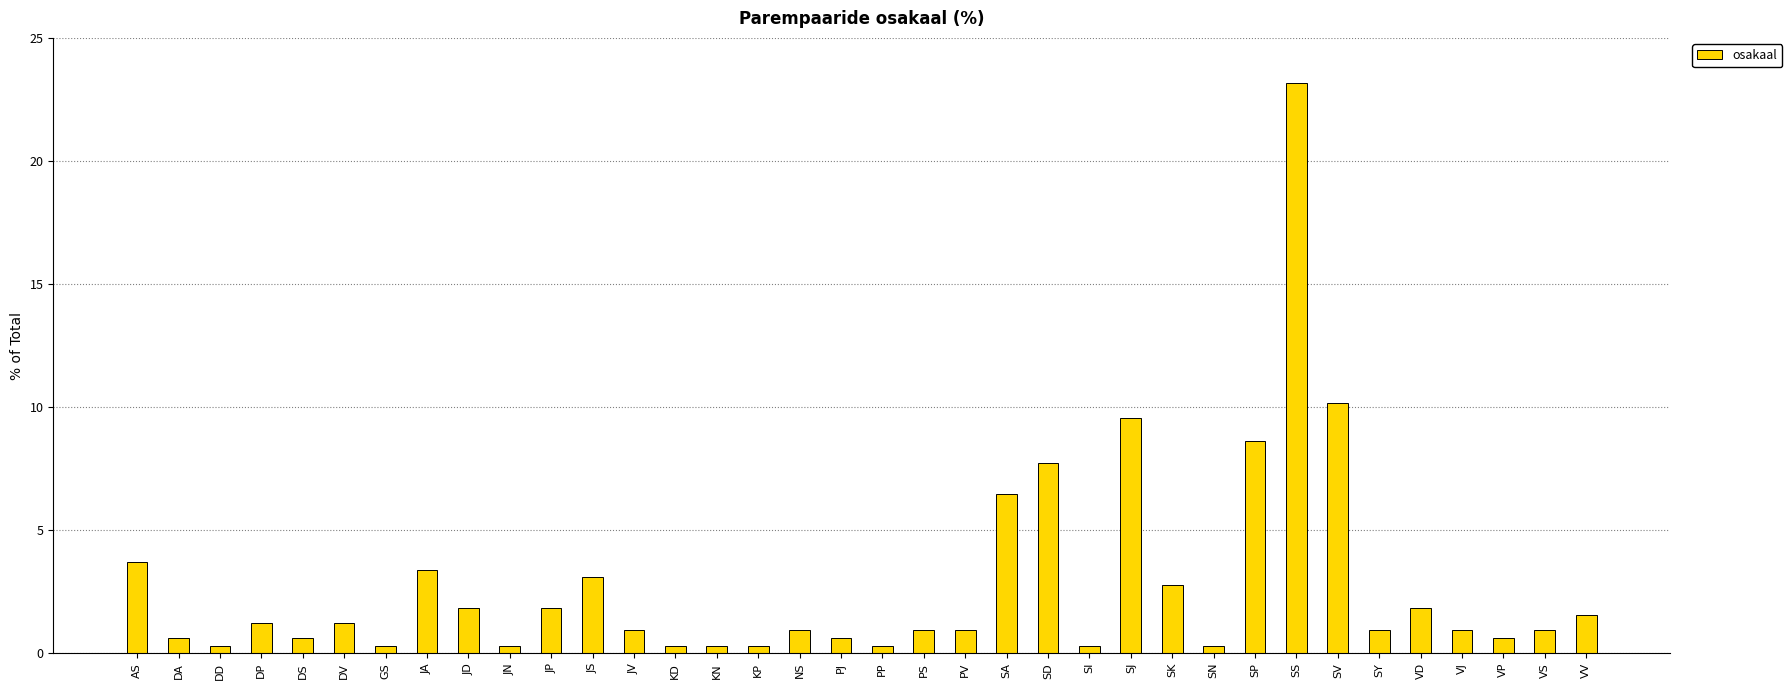

At which category does the chart reach its peak across all series?

SS